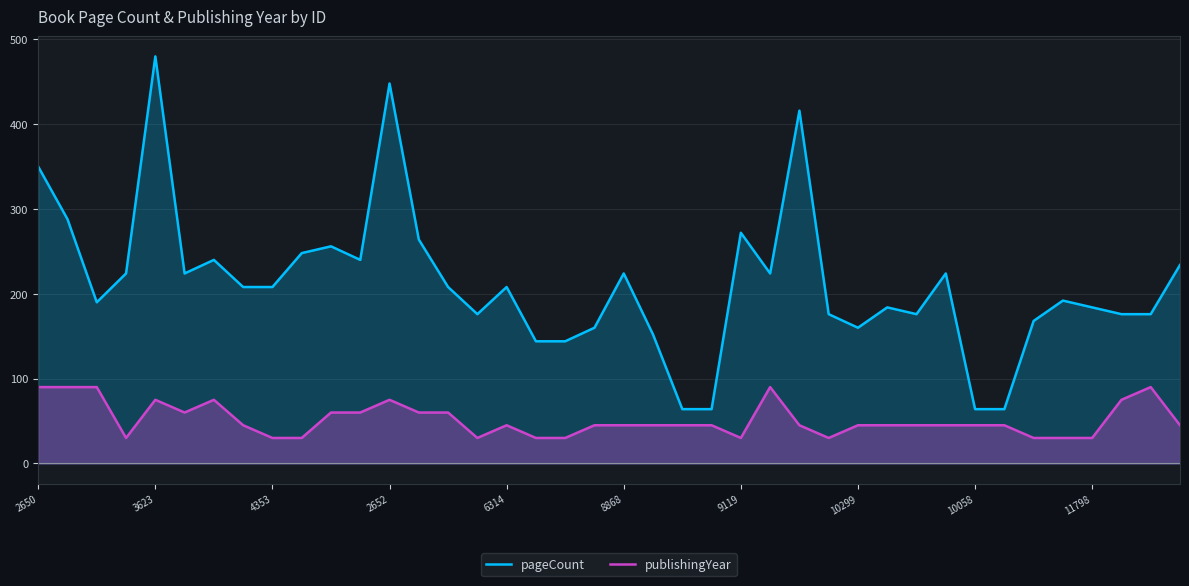

What is the difference between the highest and lowest values at 33?

19